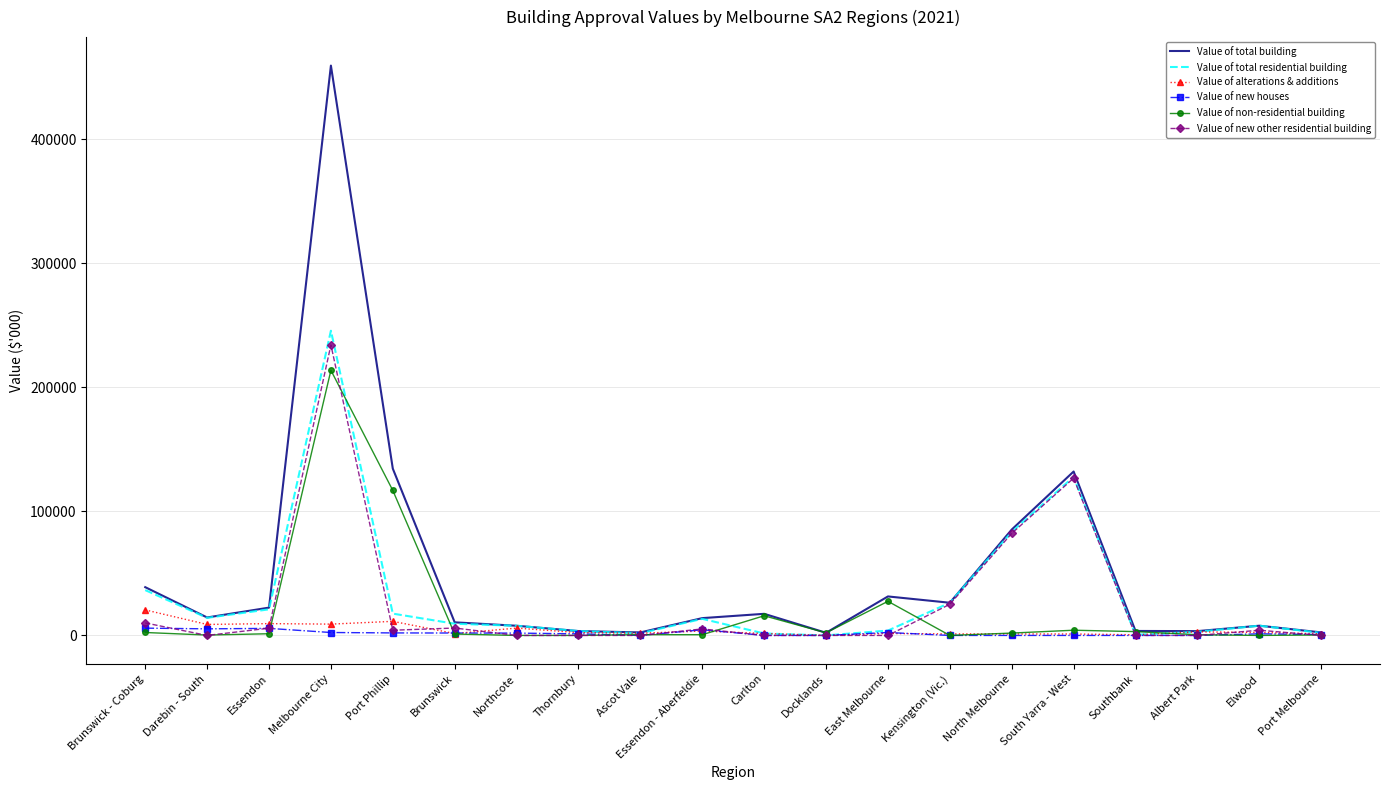

Which category has the highest value in the Value of new other residential building series?

Melbourne City